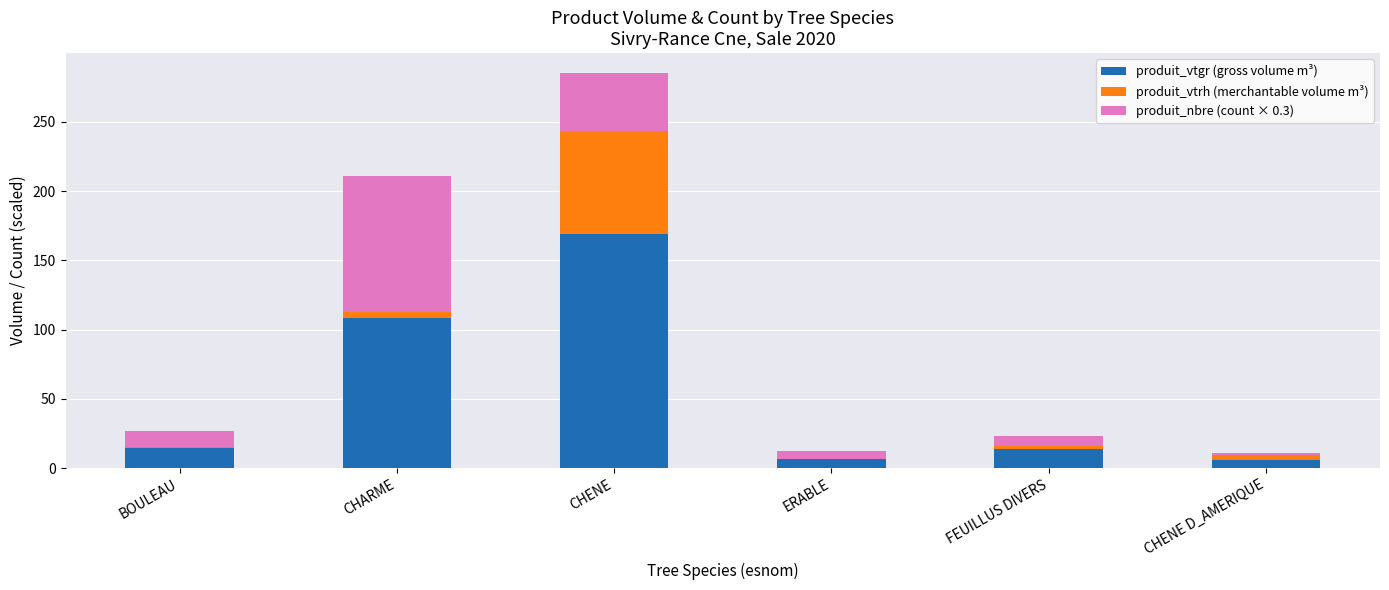

Is it true that produit_vtgr (gross volume m³) equals 25.9 at BOULEAU?

False